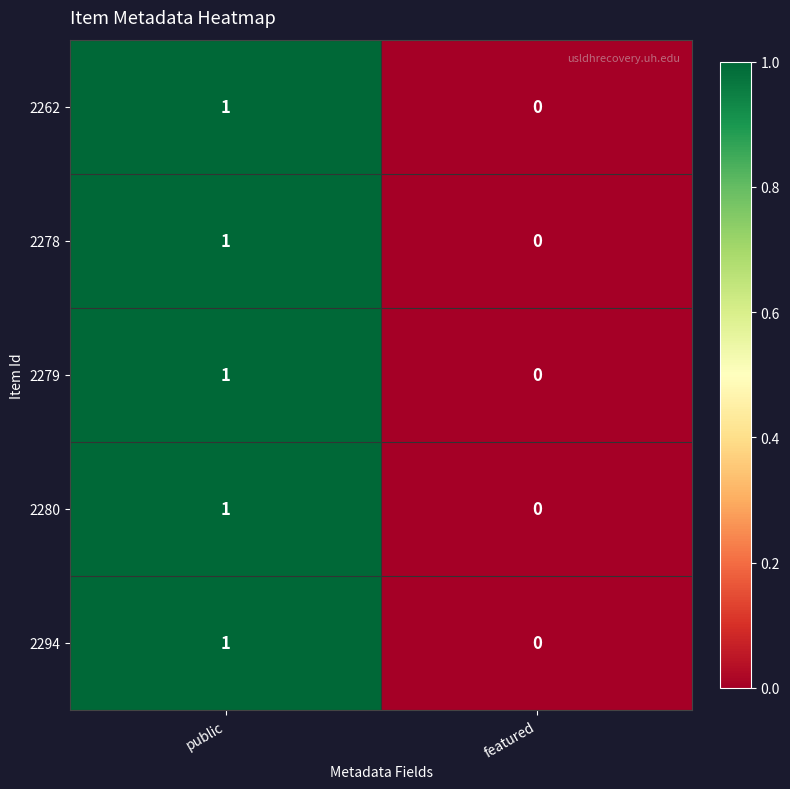

How many positive values does the 2278 series have?

1